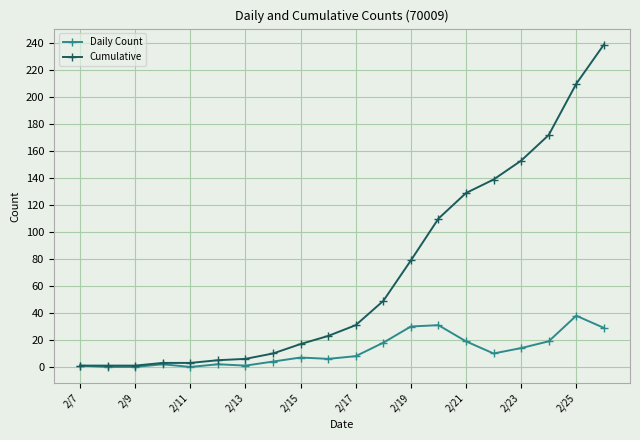

Does the chart have visible grid lines?

Yes